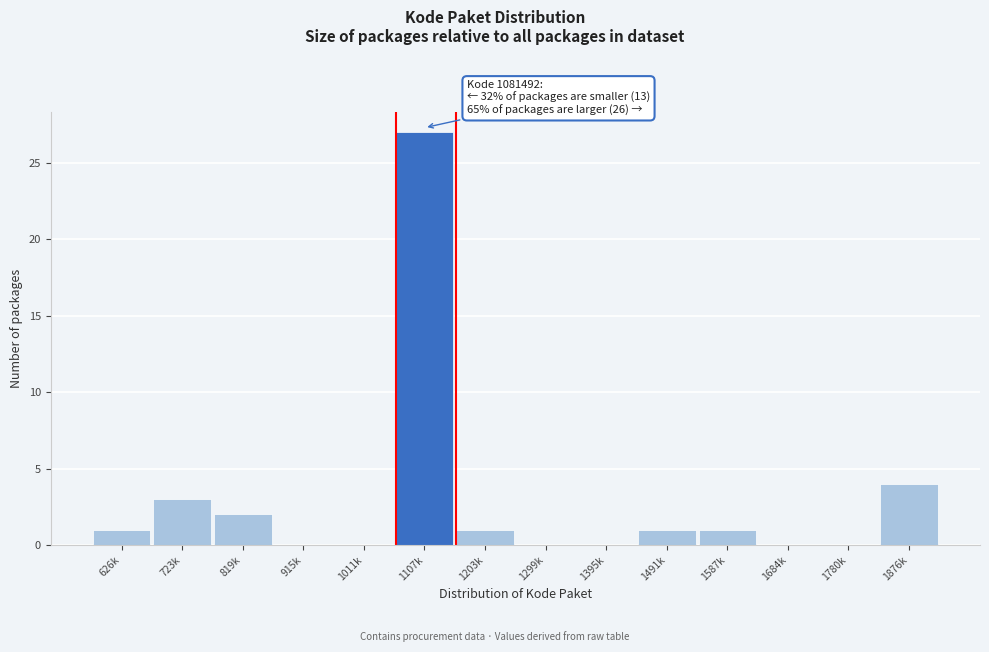

Reading left to right, extract all data points from this chart.

626k=1	723k=3	819k=2	915k=0	1011k=0	1107k=27	1203k=1	1299k=0	1395k=0	1491k=1	1587k=1	1684k=0	1780k=0	1876k=4